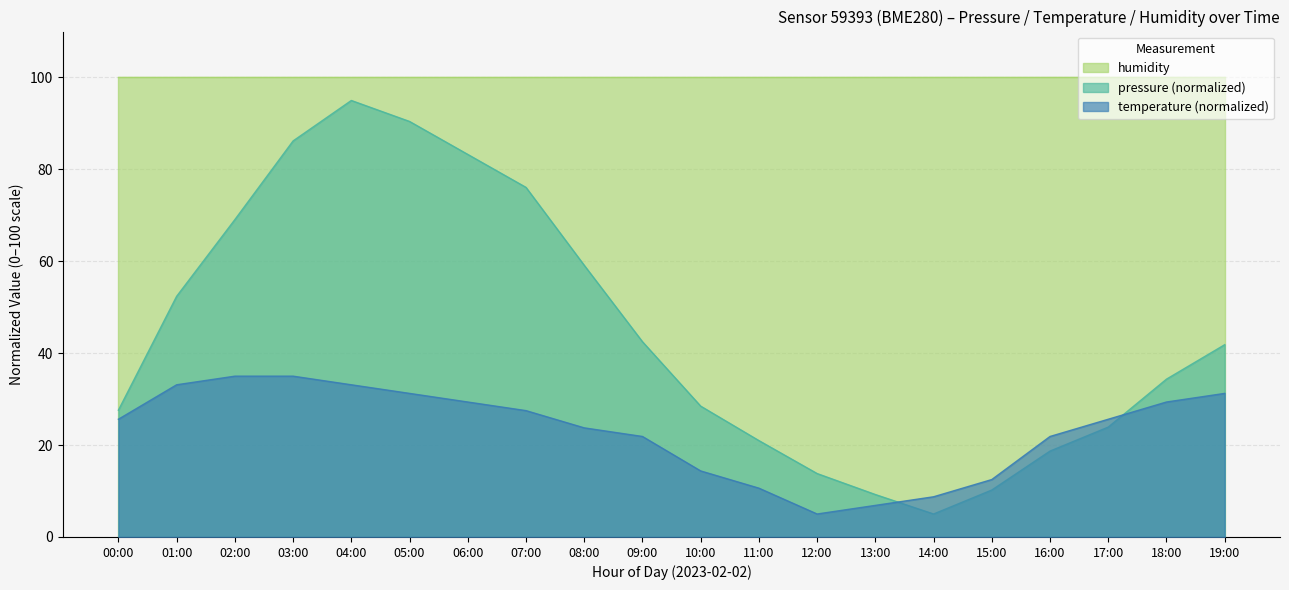

Is the value of temperature at 15:00 greater than the value of pressure at 12:00?

No